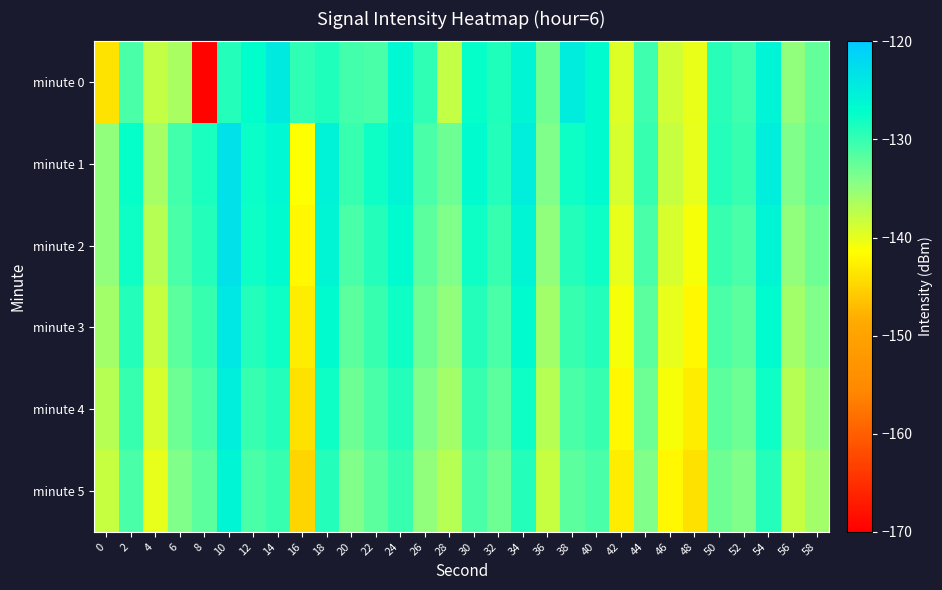

What is the total value across all series at 52?

-790.5